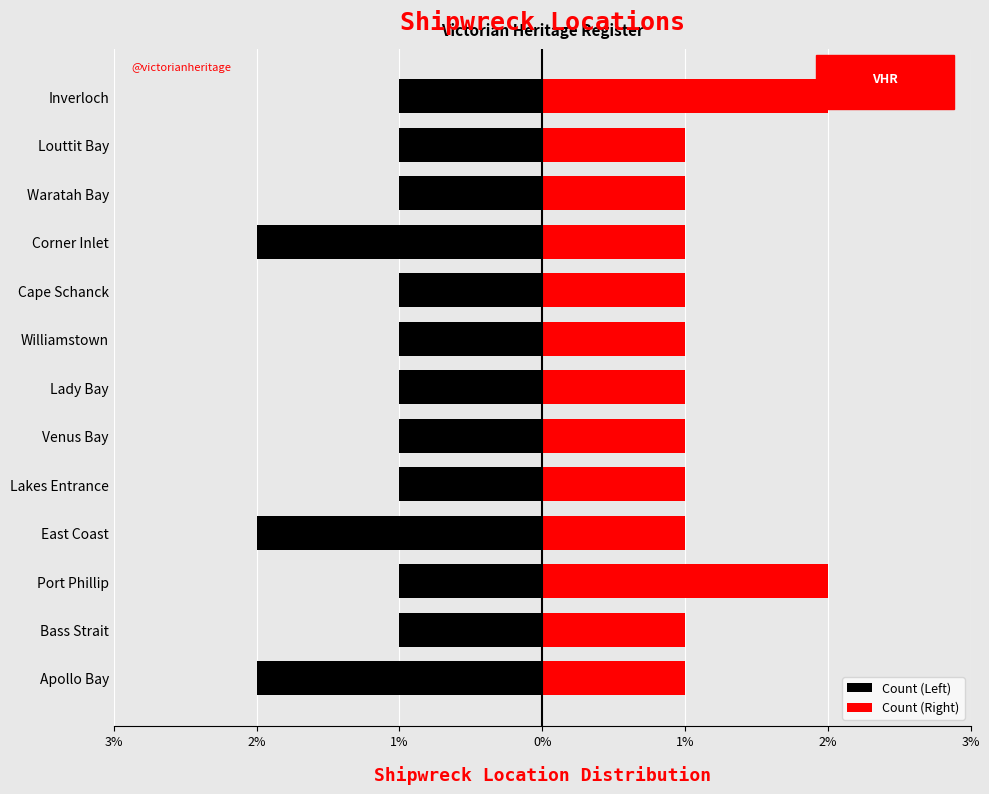

At how many categories does at least one series exceed 1?

2